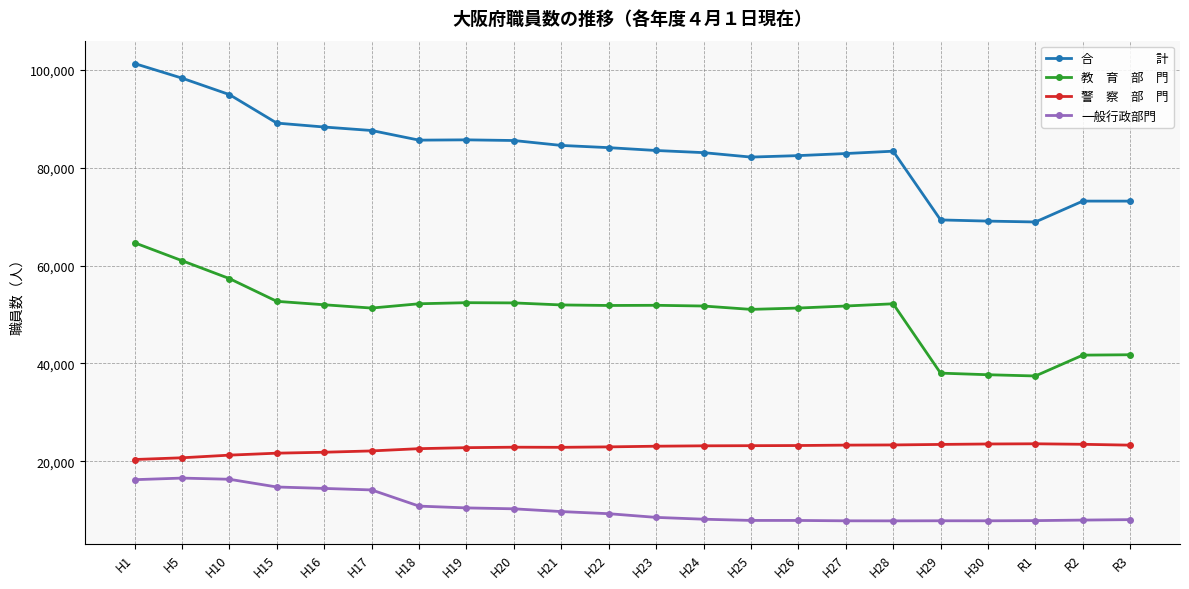

What is the total value across all series at H21?

169130